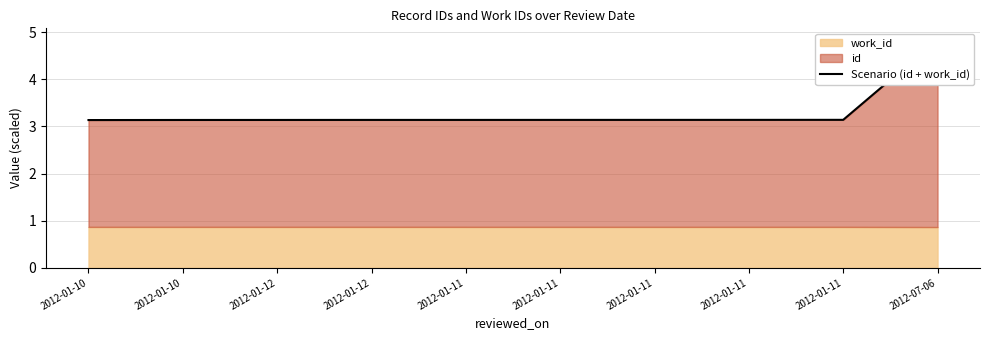

What is the label of the 3rd point from the right?

2012-01-11